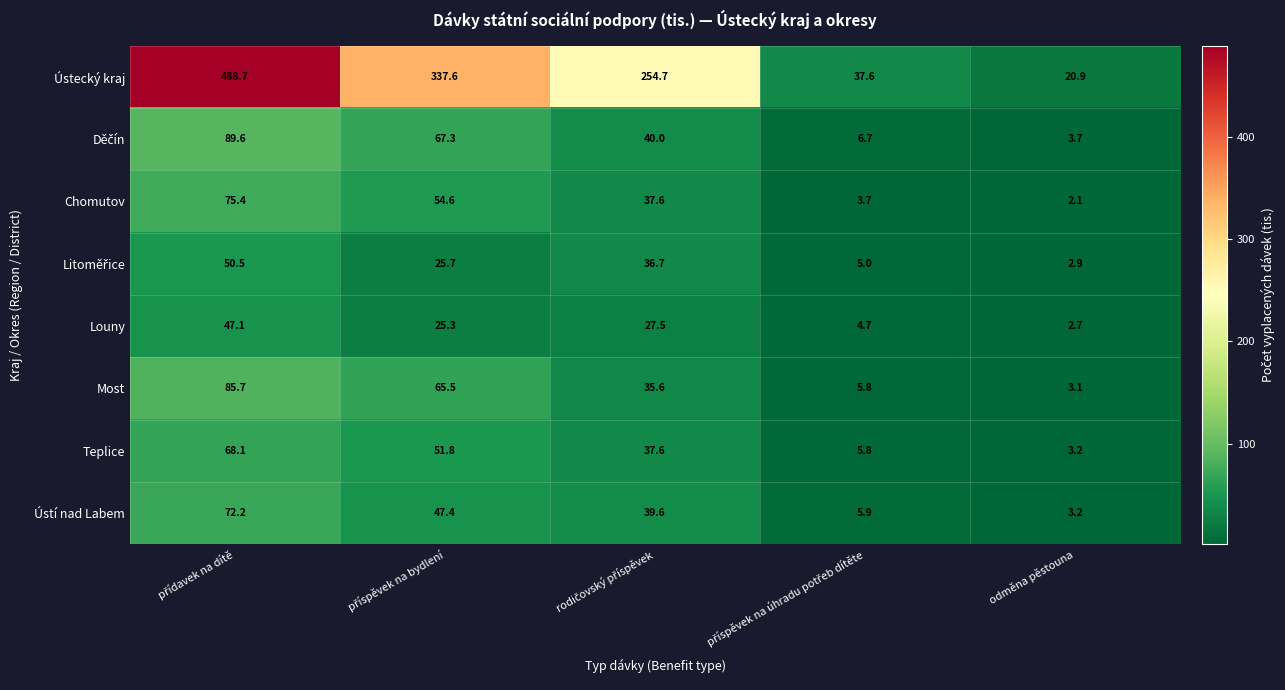

What is the difference between the maximum and minimum values in the Louny series?

44.4